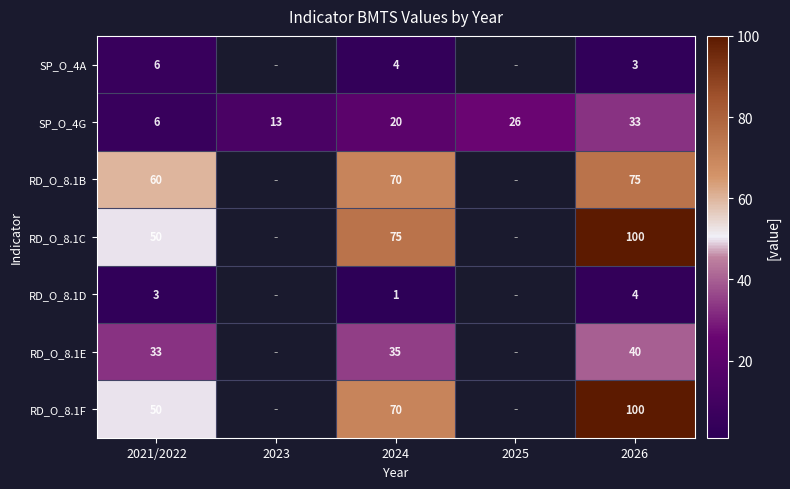

What is the difference between the SP_O_4G values at 2023 and 2024?

7